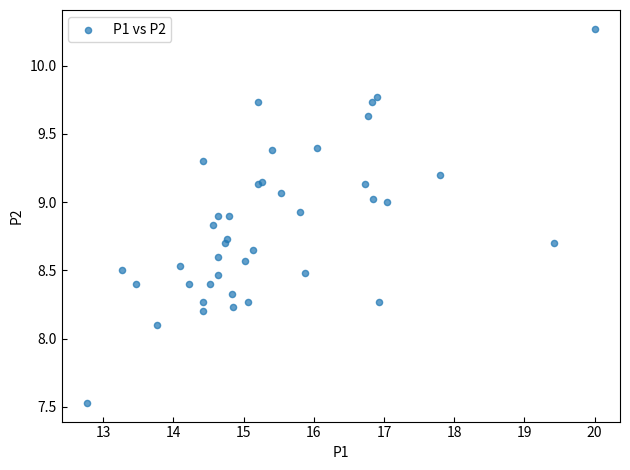

What Y value in the scatter plot is closest to 8?

8.1